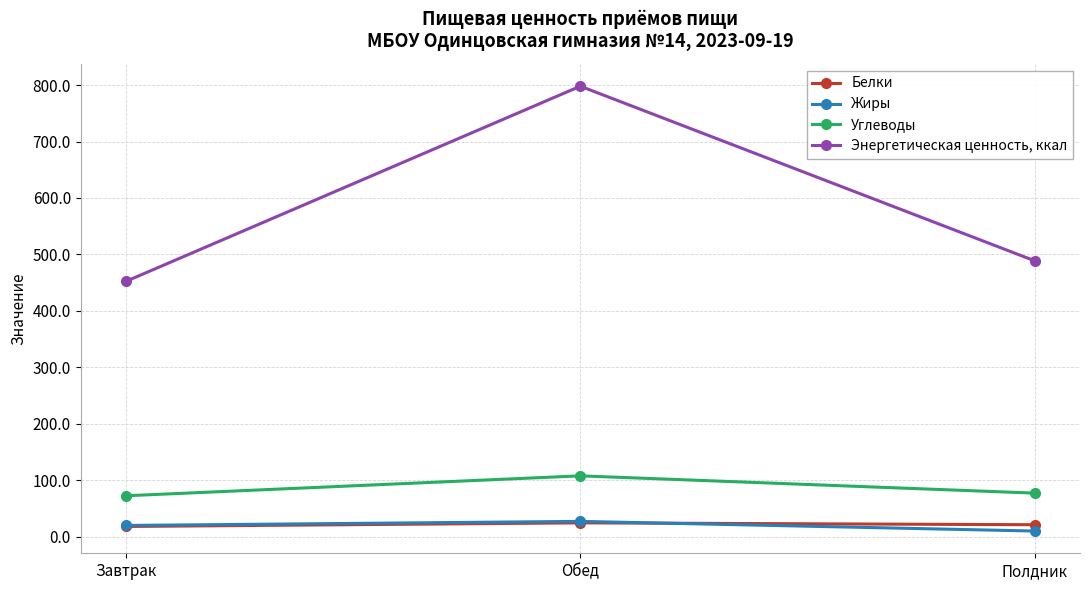

Which series has the largest total across all categories?

Энергетическая ценность, ккал